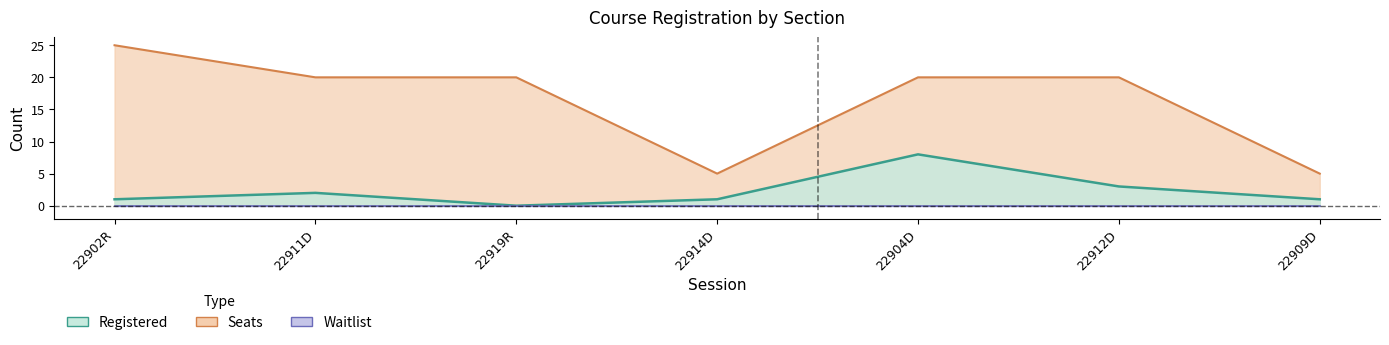

True or false: Registered has more than 0 points higher than both neighbors.

True